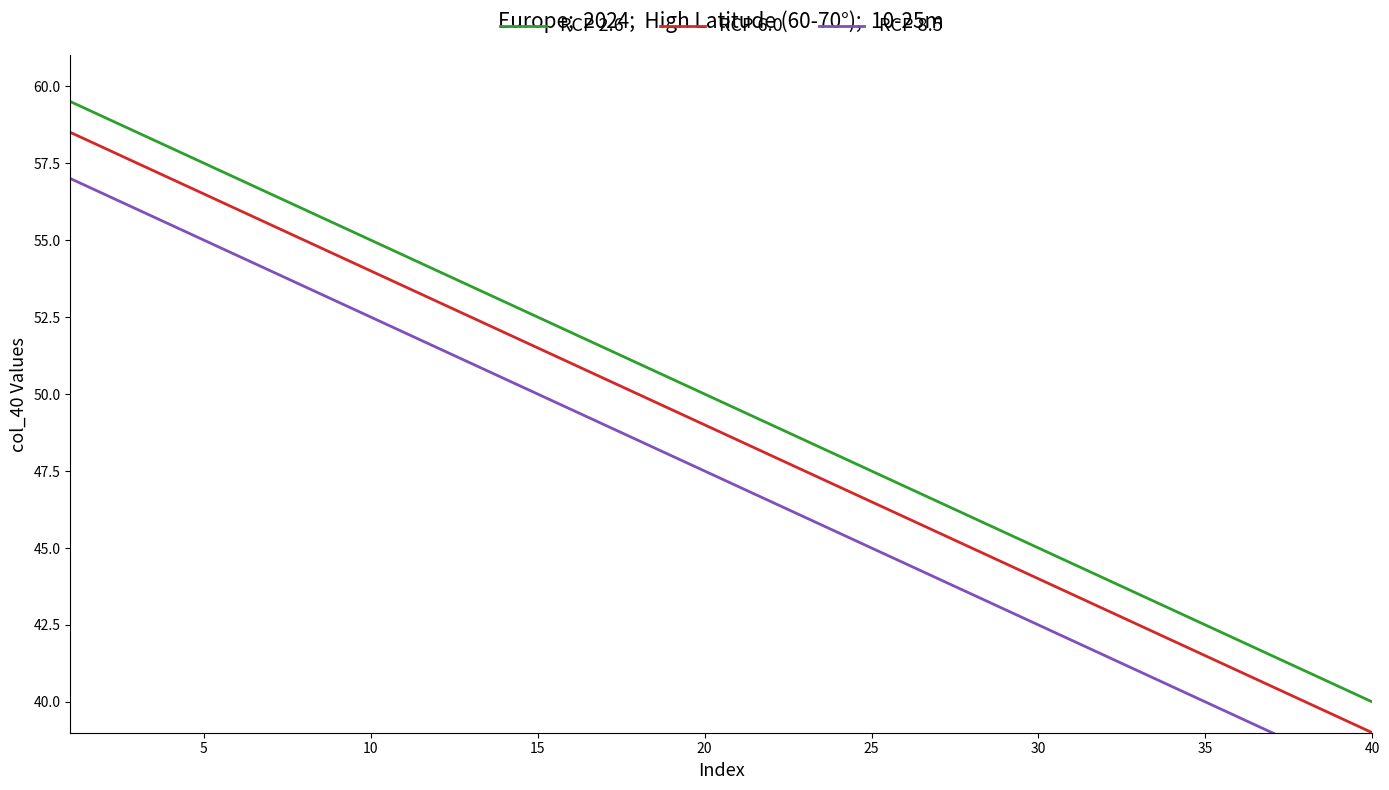

True or false: RCP 2.6 and RCP 6.0 intersect in this chart.

False